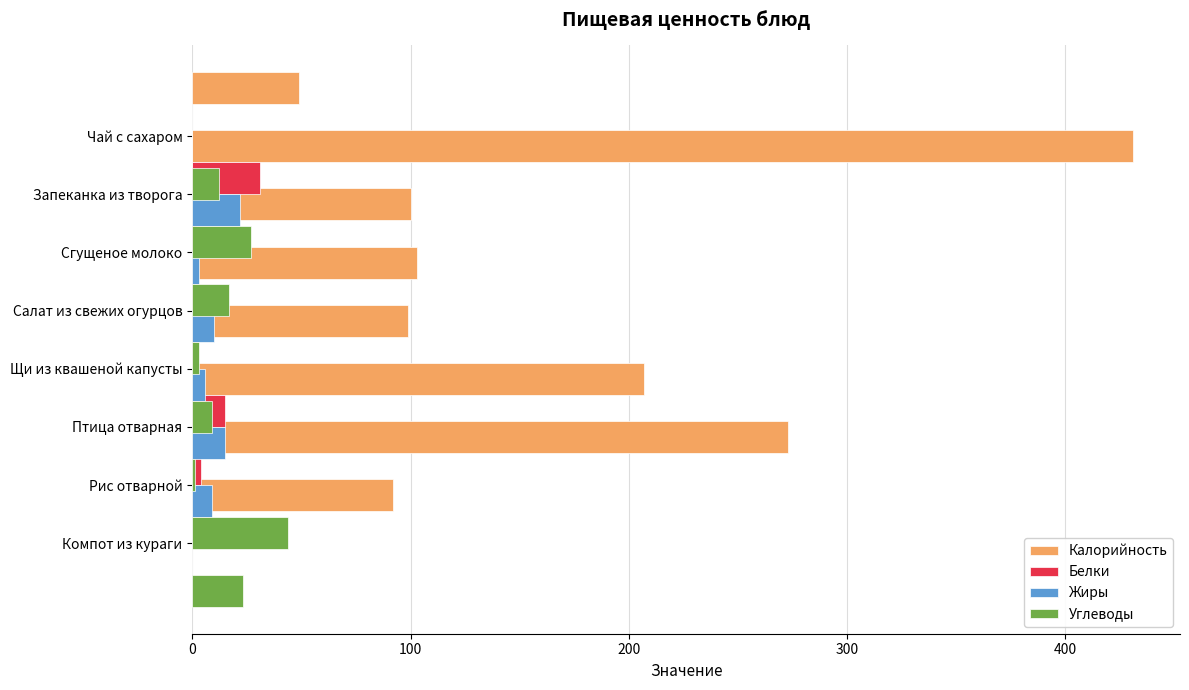

True or false: Жиры has a value of 4 at Сгущеное молоко.

False